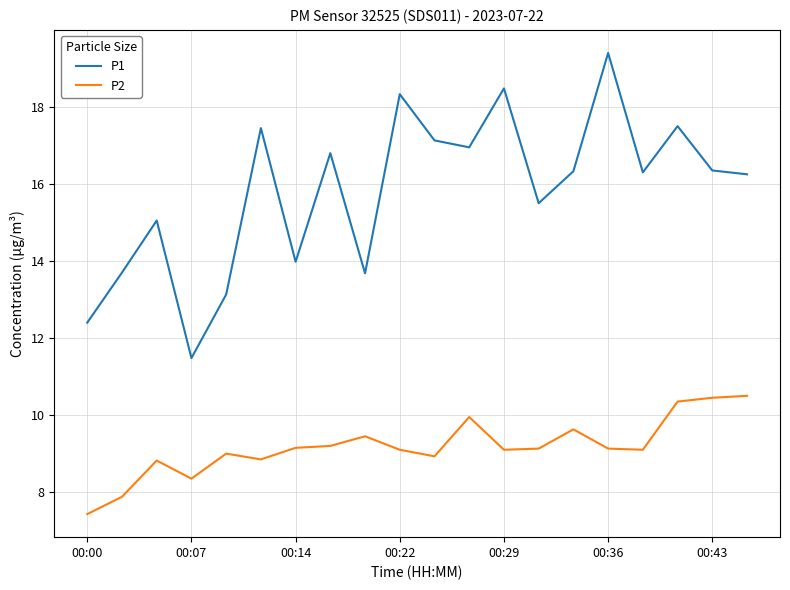

Which series has the largest range (max minus min)?

P1